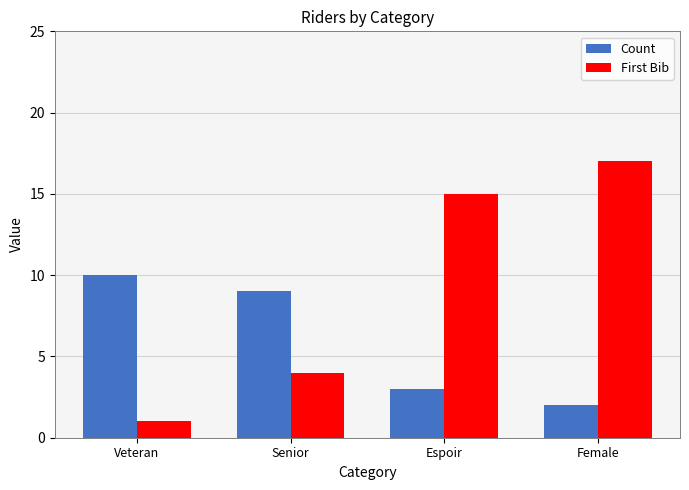

What is the total value across all series at Female?

19